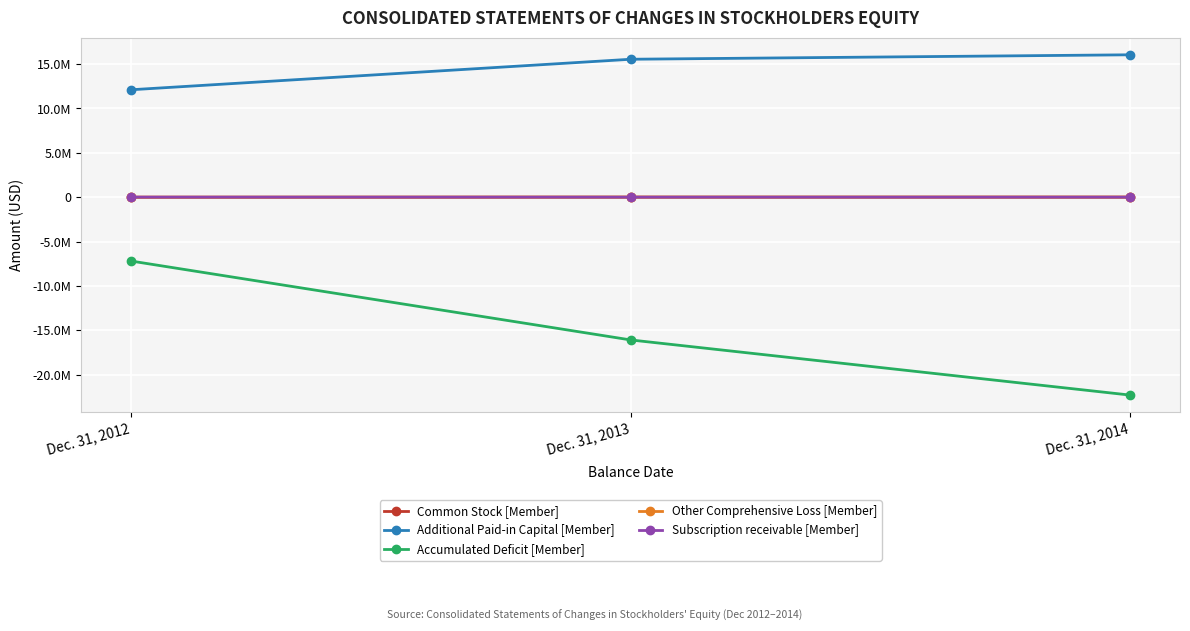

Read the Accumulated Deficit [Member] value at Dec. 31, 2013.

-16098535